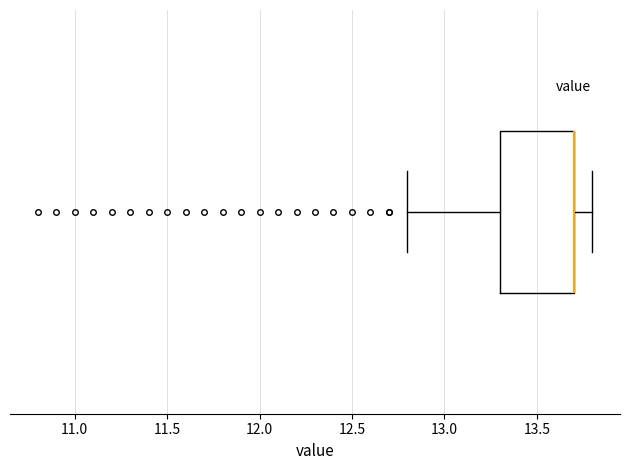

Where is the left edge of the box on the x-axis? The values are not printed on the chart, so give them approximately, as read against the axis.

13.3